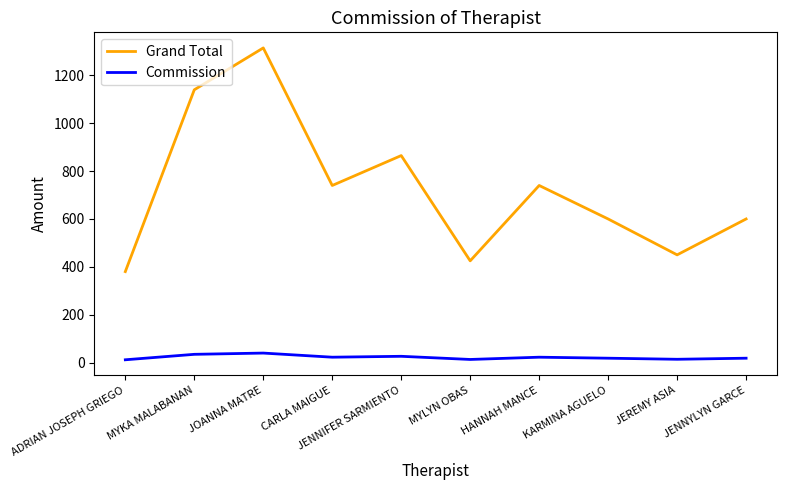

Is the value of Grand Total at CARLA MAIGUE greater than the value of Commission at ADRIAN JOSEPH GRIEGO?

Yes